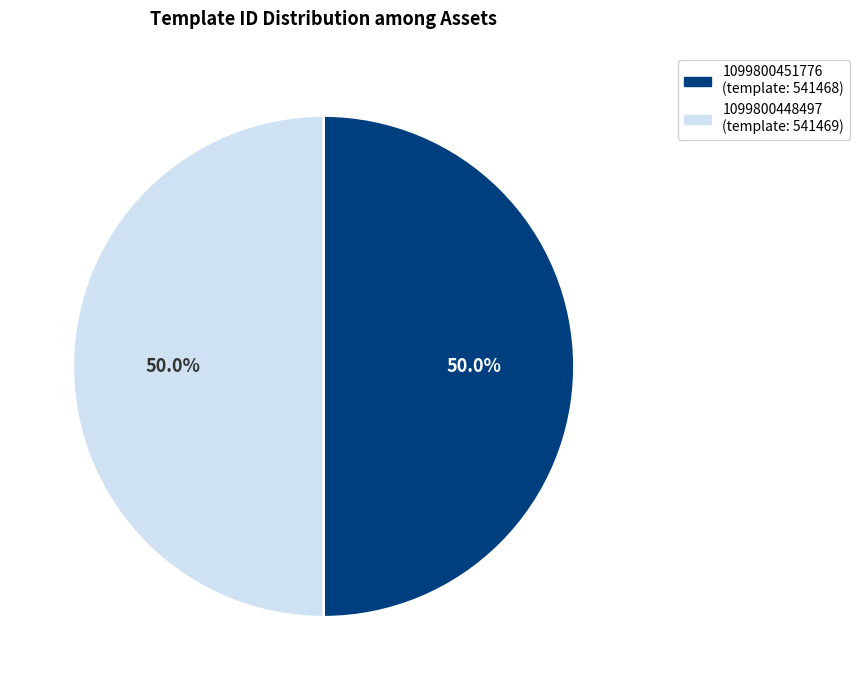

What percentage is the 1099800448497 slice, to the nearest percent?

50%